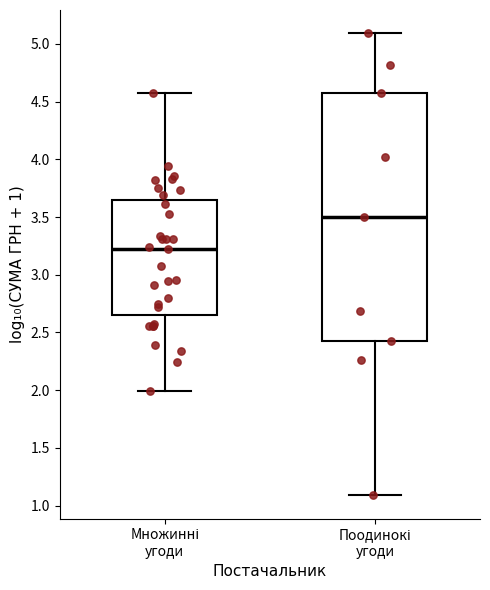

Reading left to right, transcribe this box plot: for each box, give where its median line is, the range the box spans, and where its two whiskers end, as read against the y-axis. The values are not printed on the chart, so give them approximately, as read against the axis.

Множинні угоди: median 3.25, box 2.65 to 3.65, whiskers 2.00 to 4.55
Поодинокі угоди: median 3.50, box 2.45 to 4.60, whiskers 1.10 to 5.10